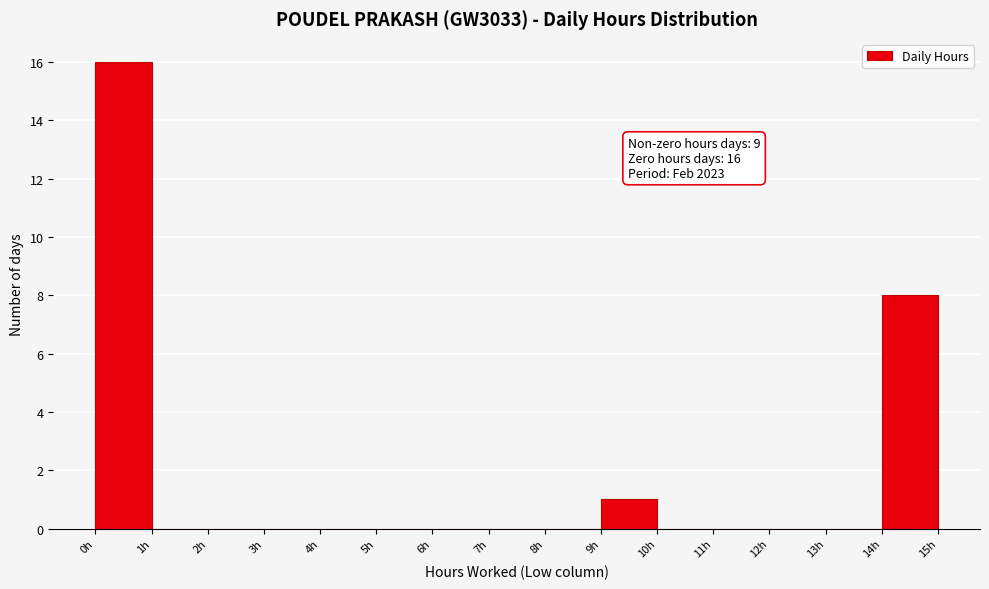

Over which range of the x-axis is the bar tallest?

0 to 1